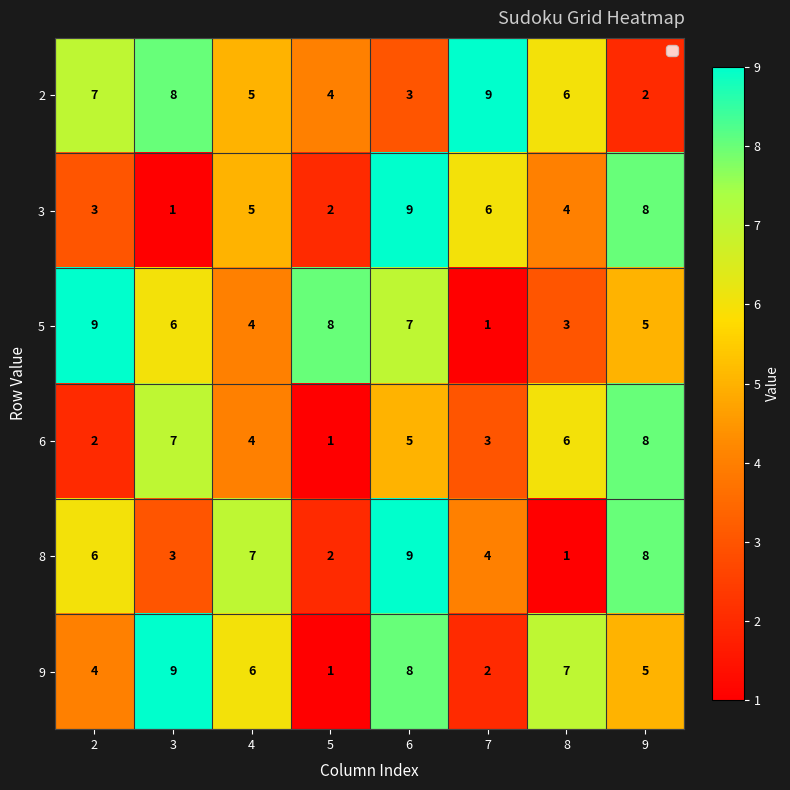

At which category is the sum across all series the highest?

6